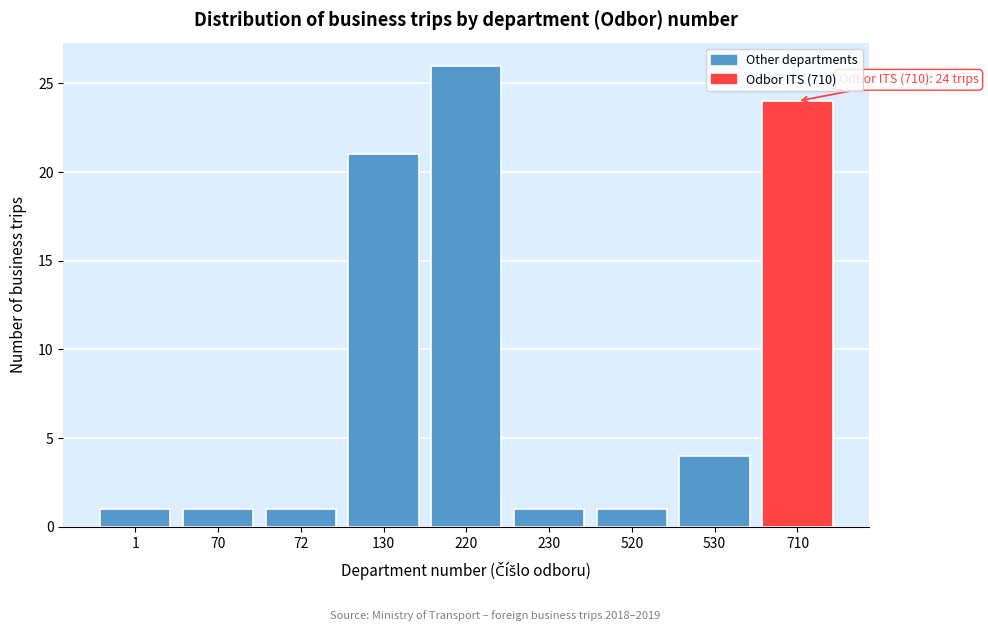

Reading left to right, what are all the values shown in this chart?

1	1	1	21	26	1	1	4	24